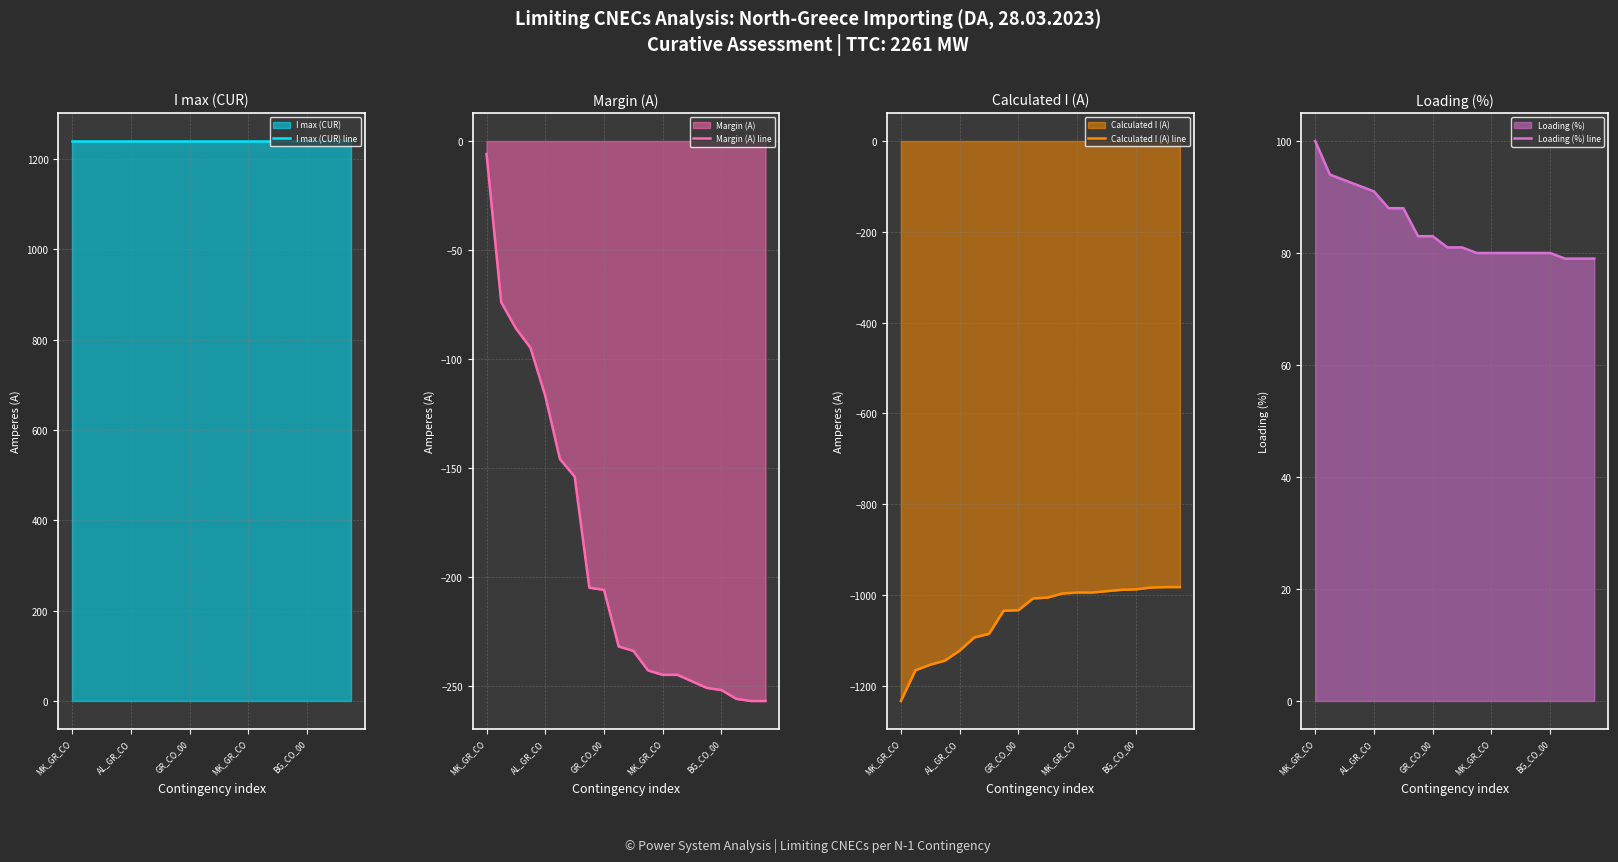

What is the value of the Calculated I (A) line point at the 20th from the left?

-983